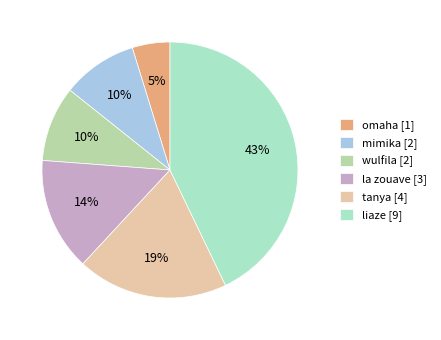

True or false: la zouave accounts for 3% of the total.

False